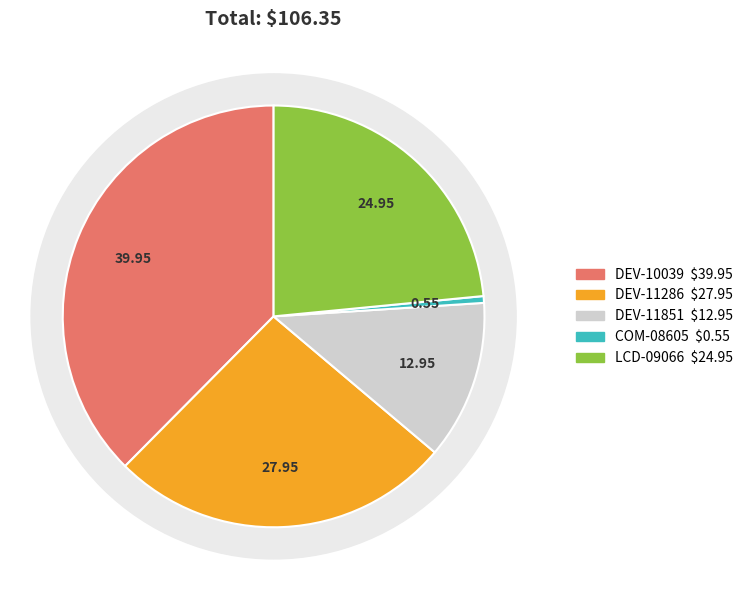

What is the total percentage of DEV-11851 and DEV-11286?

38.5%